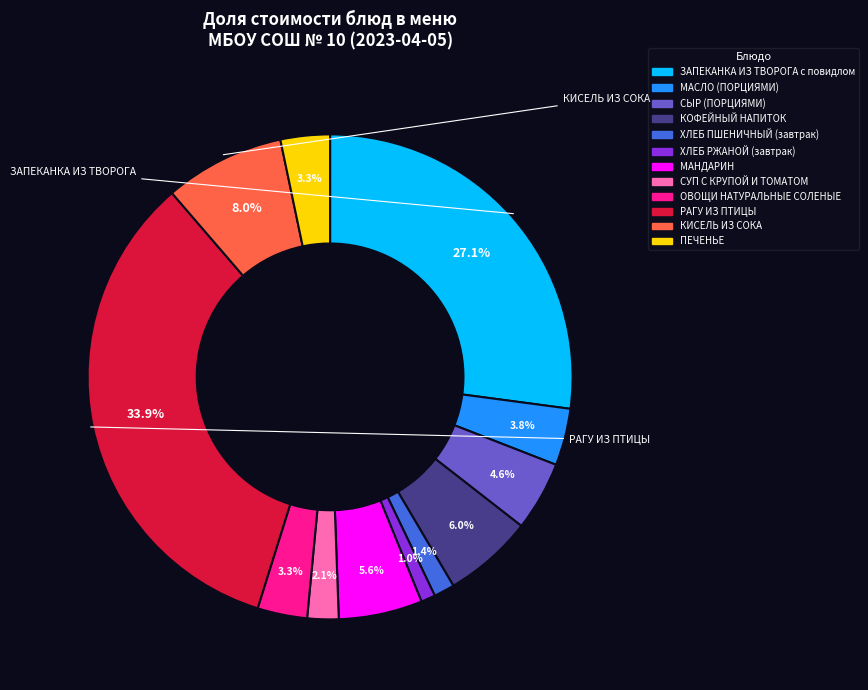

Count the number of slices in the pie.

12